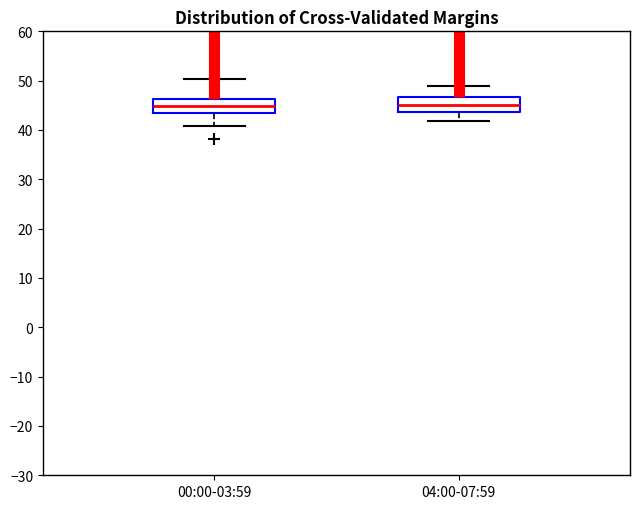

Where does the lower whisker of the box for 04:00-07:59 end on the y-axis? The values are not printed on the chart, so give them approximately, as read against the axis.

42